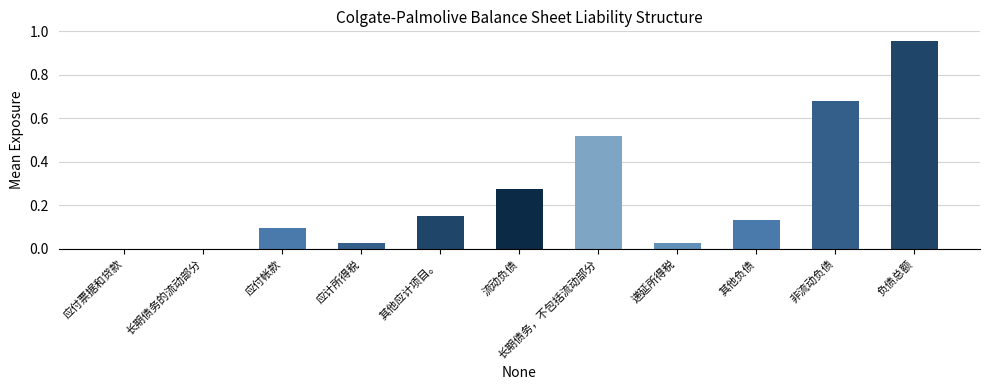

What is the label of the 3rd bar from the left?

应付帐款